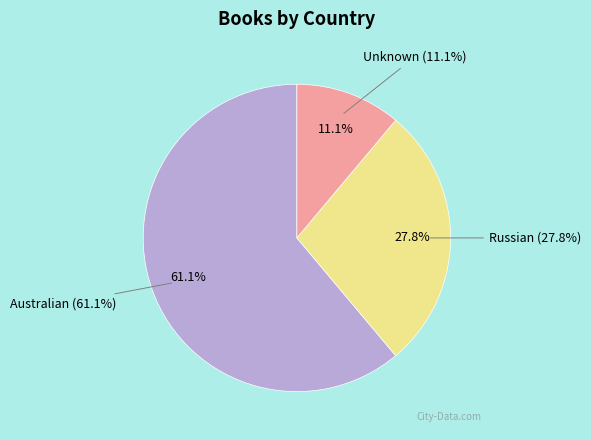

Count the number of slices in the pie.

3